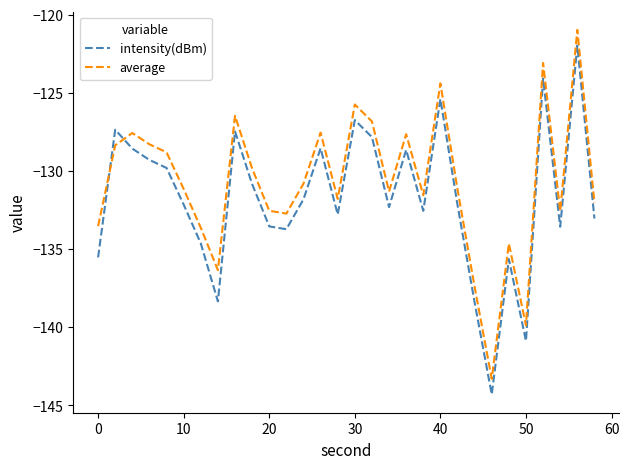

What is the lowest value of the intensity(dBm) series?

-144.3